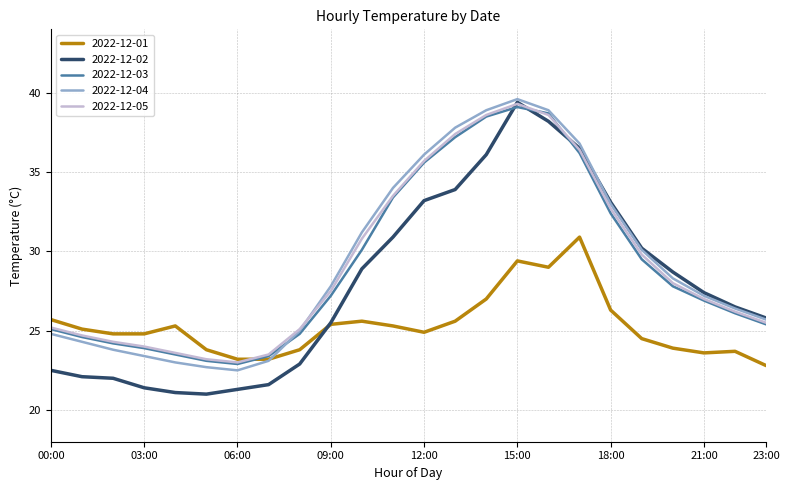

How many interior local valleys does the 2022-12-03 series have?

1